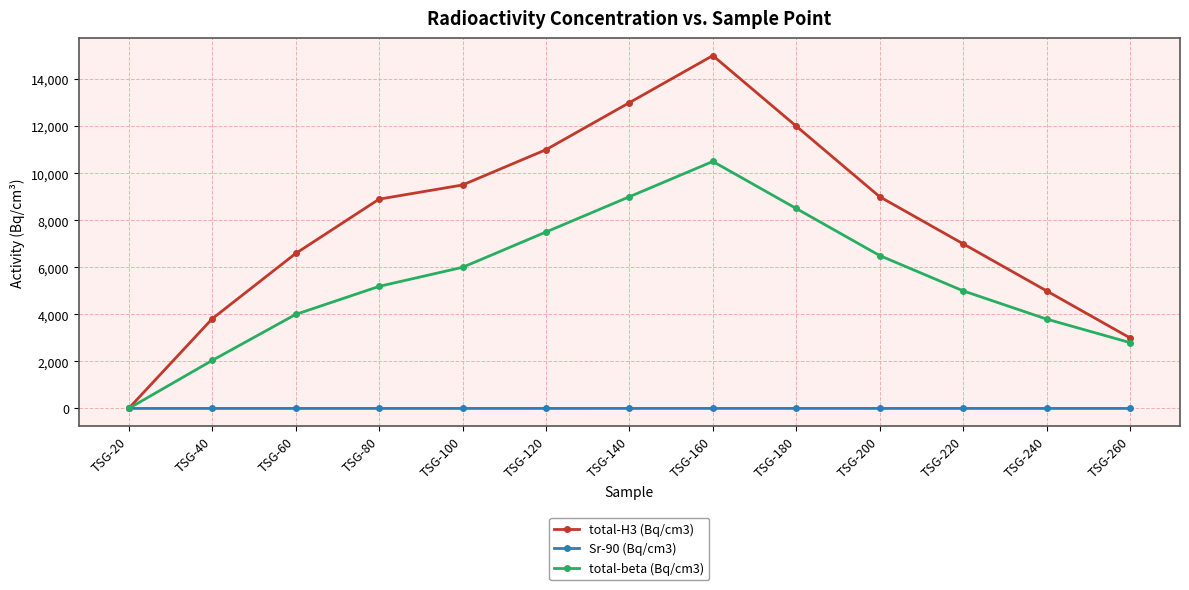

What is the difference between the second highest and second lowest values in the total-beta (Bq/cm3) series?

6957.0